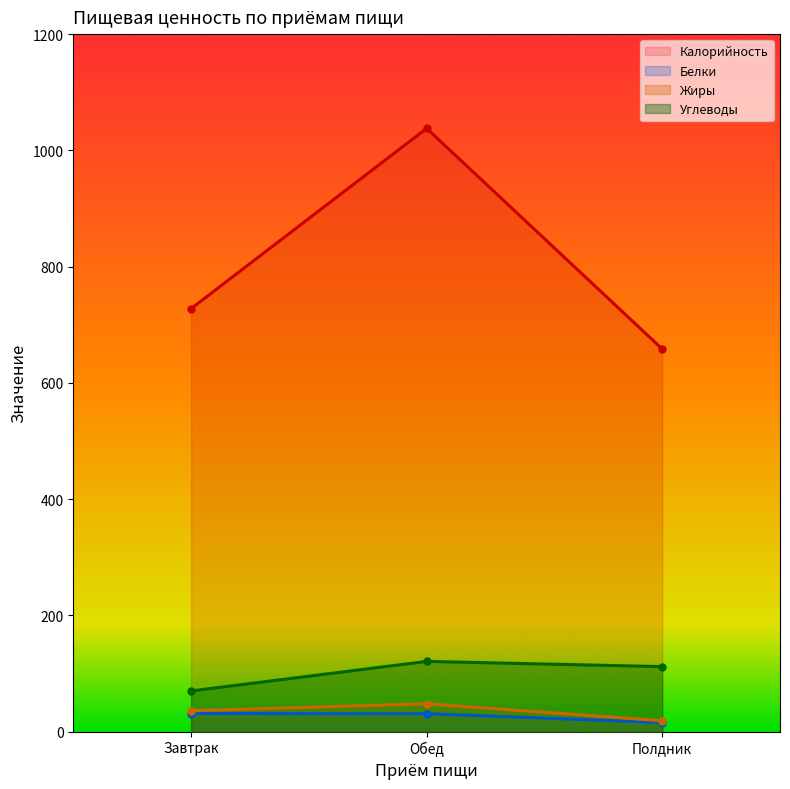

What is the difference between the maximum and second lowest values in the Жиры series?

12.0